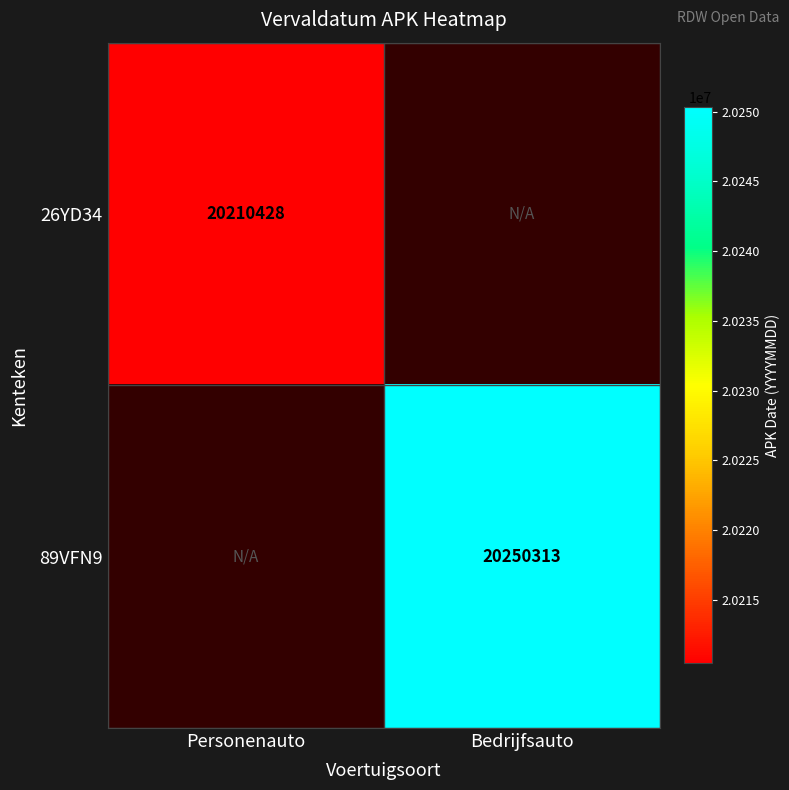

Which has a higher value, Personenauto or Bedrijfsauto?

Bedrijfsauto